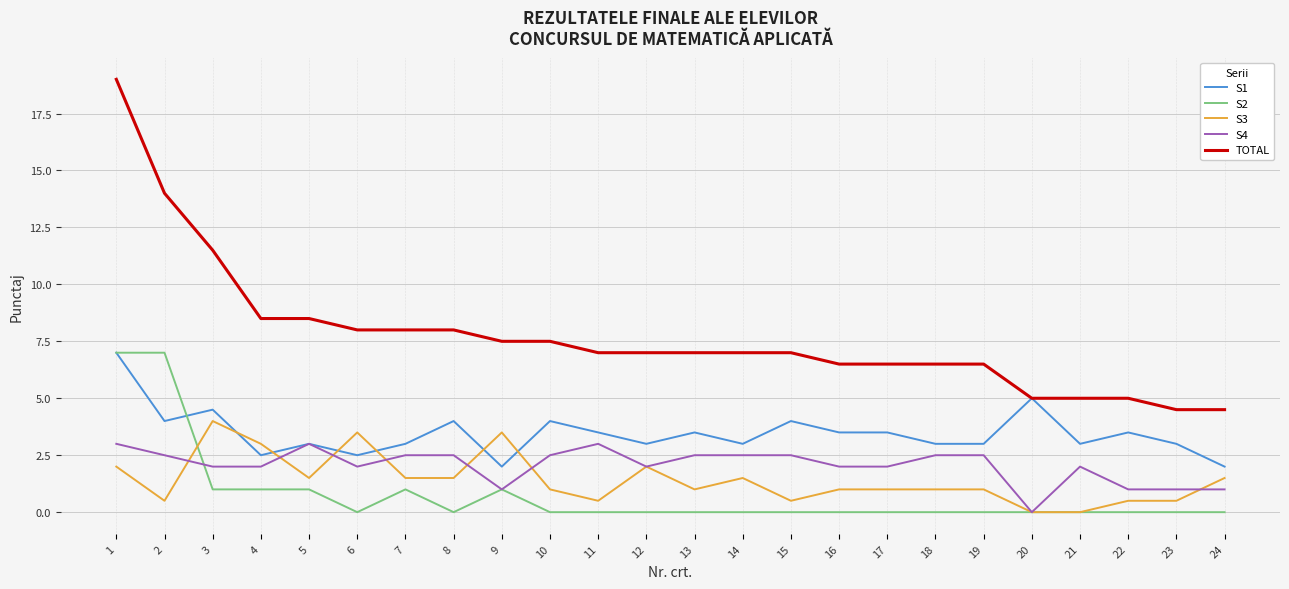

True or false: TOTAL has a value of 12.5 at 15.

False